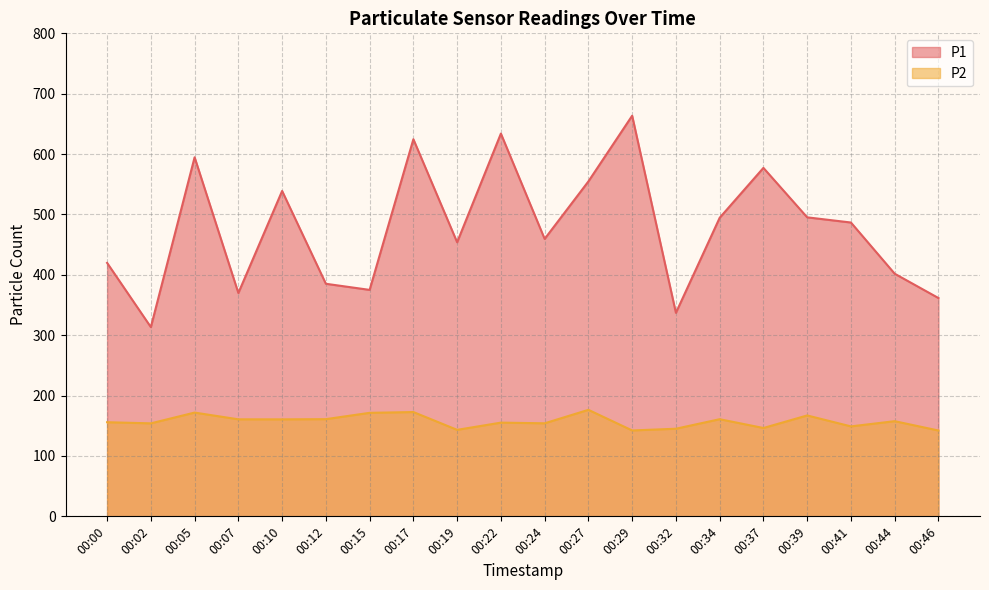

Which series has the largest range (max minus min)?

P1